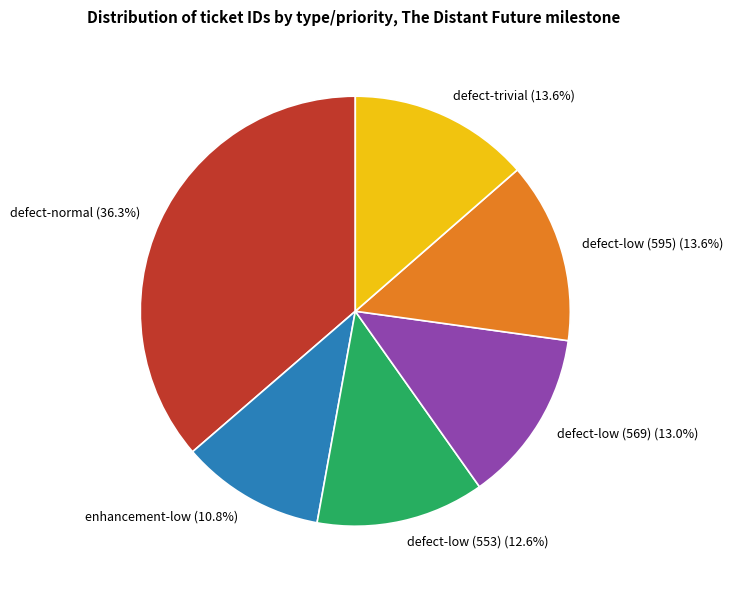

Which has a higher value, enhancement-low or defect-low (595)?

defect-low (595)